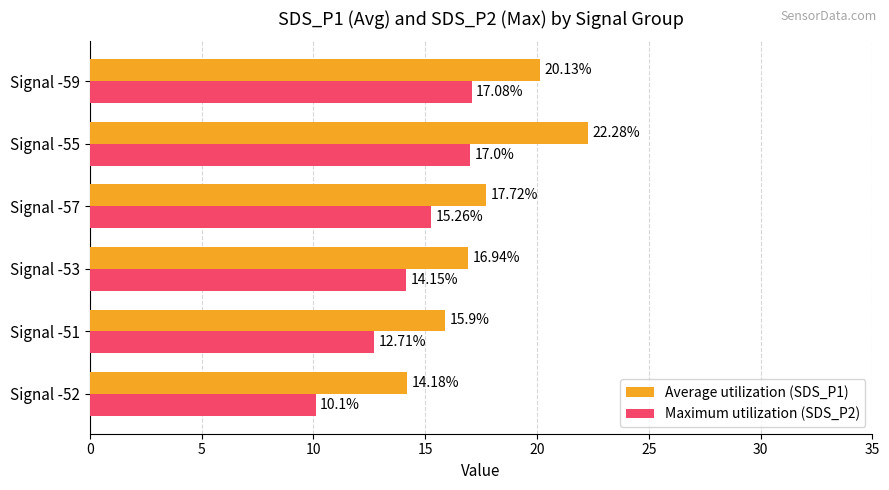

What is the sum of all Average utilization (SDS_P1) values?

107.2